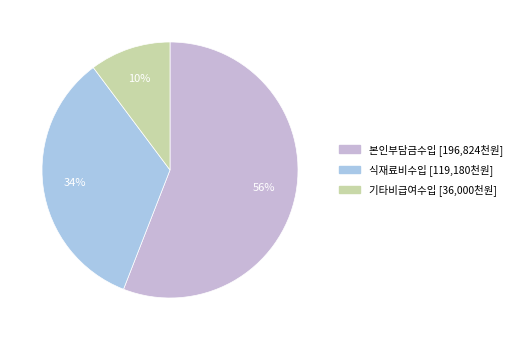

How many slices are in this pie chart?

3